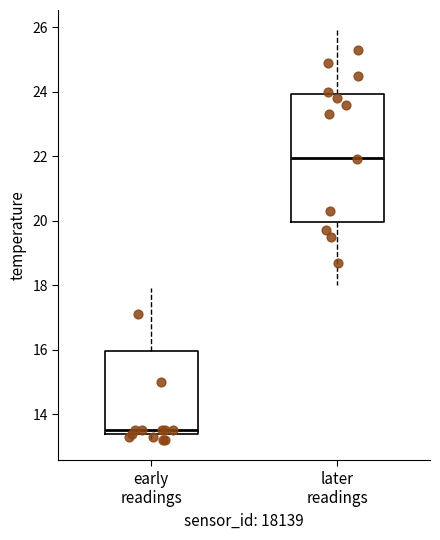

Which box's median line is the highest?

later readings